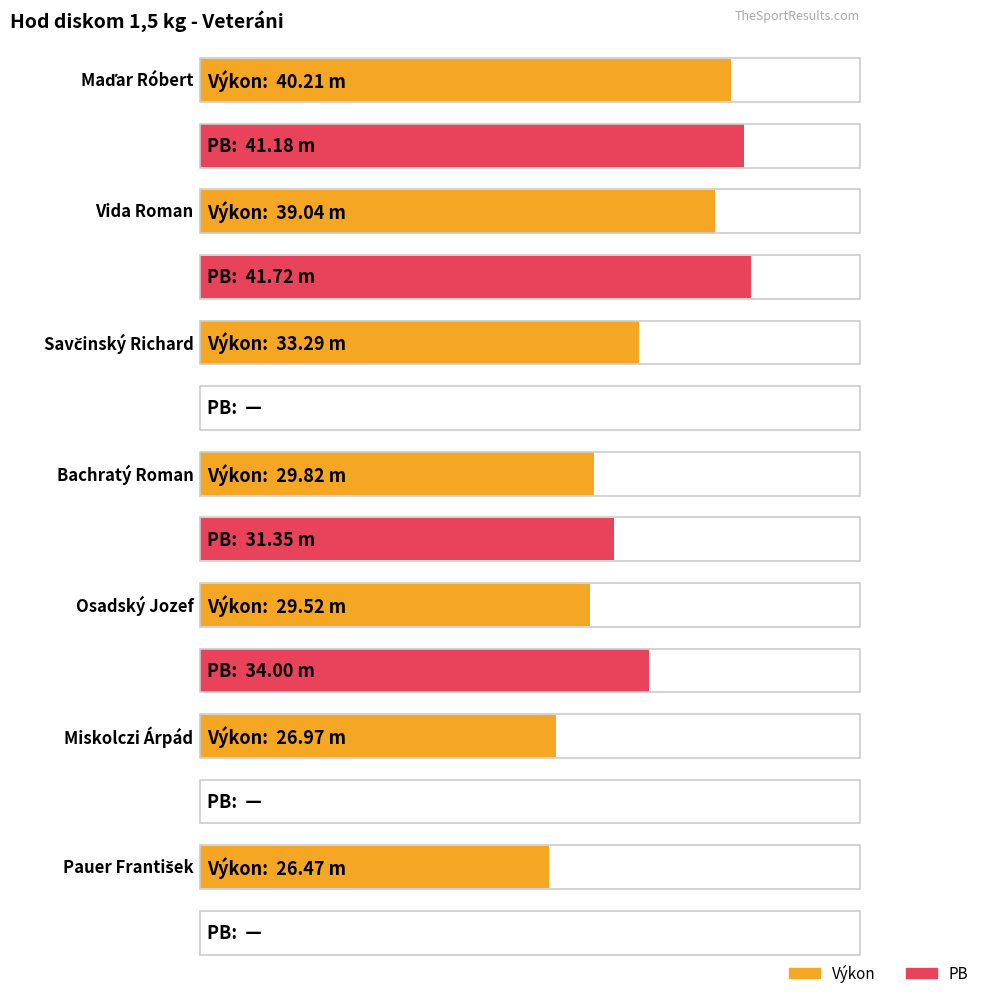

How many categories are shown in the chart?

7